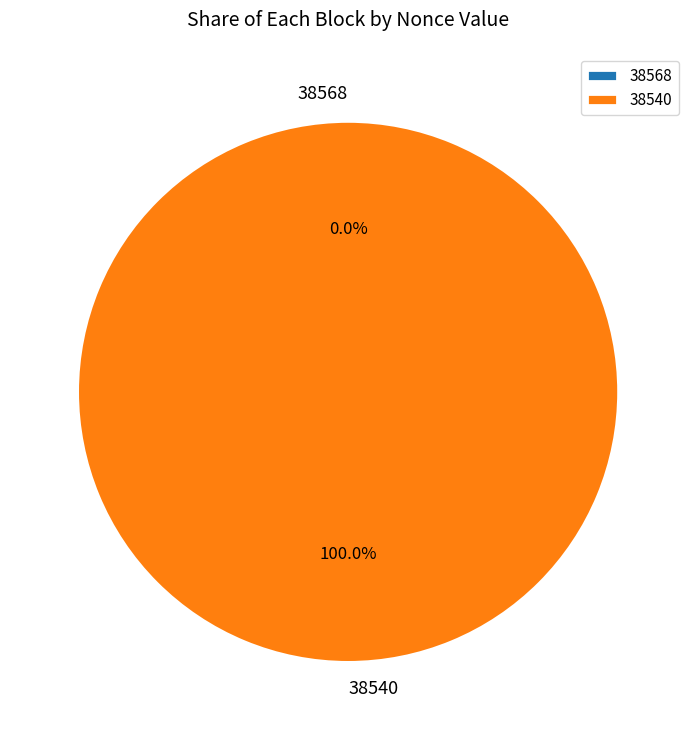

To the nearest percent, what is the difference between the largest and smallest slice percentages?

100%